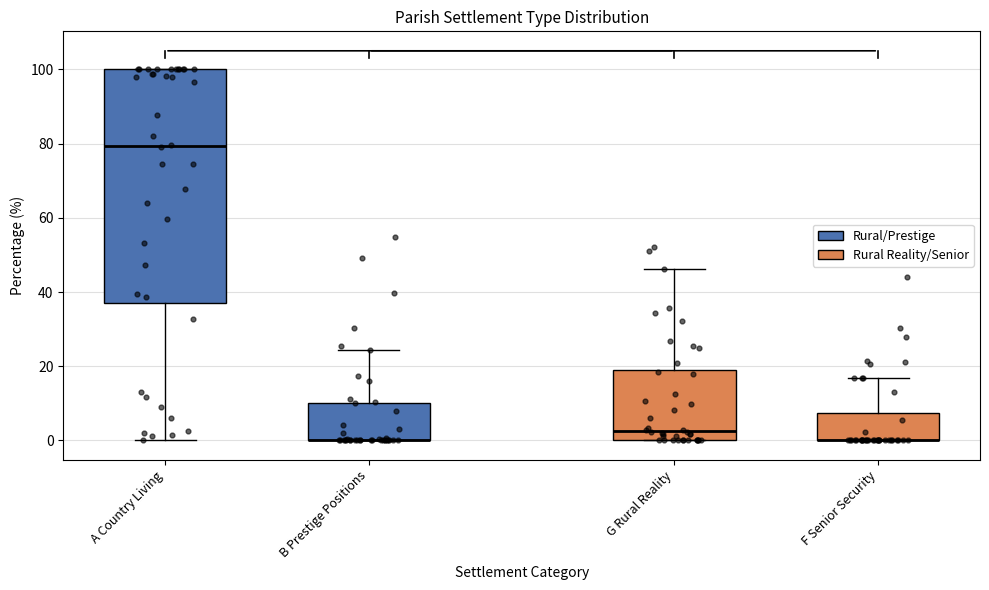

Reading left to right, read every box against the y-axis: the position of its median line, the range the box covers, and the ends of its whiskers. The values are not printed on the chart, so give them approximately, as read against the axis.

A Country Living: median 80, box 38 to 100, whiskers 0 to 100
B Prestige Positions: median 0 (drawn on the box's lower edge), box 0 to 10, whiskers 0 to 24
G Rural Reality: median 2, box 0 to 18, whiskers 0 to 46
F Senior Security: median 0 (drawn on the box's lower edge), box 0 to 8, whiskers 0 to 16